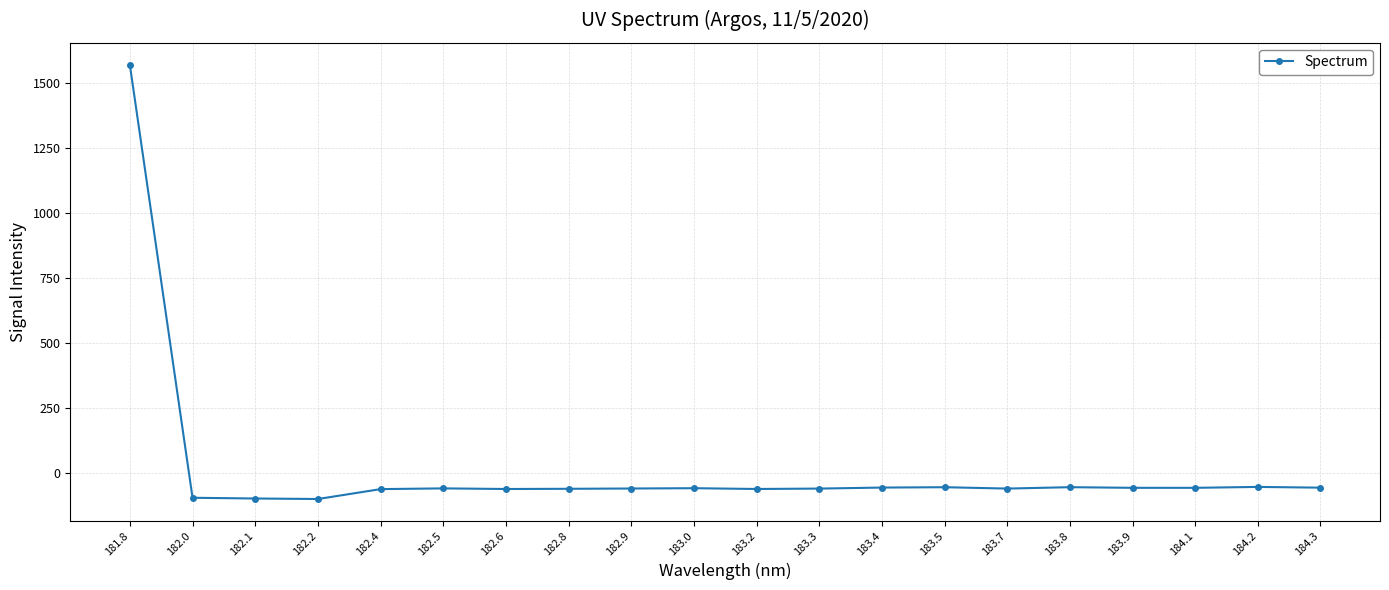

Count the number of categories in the chart.

20